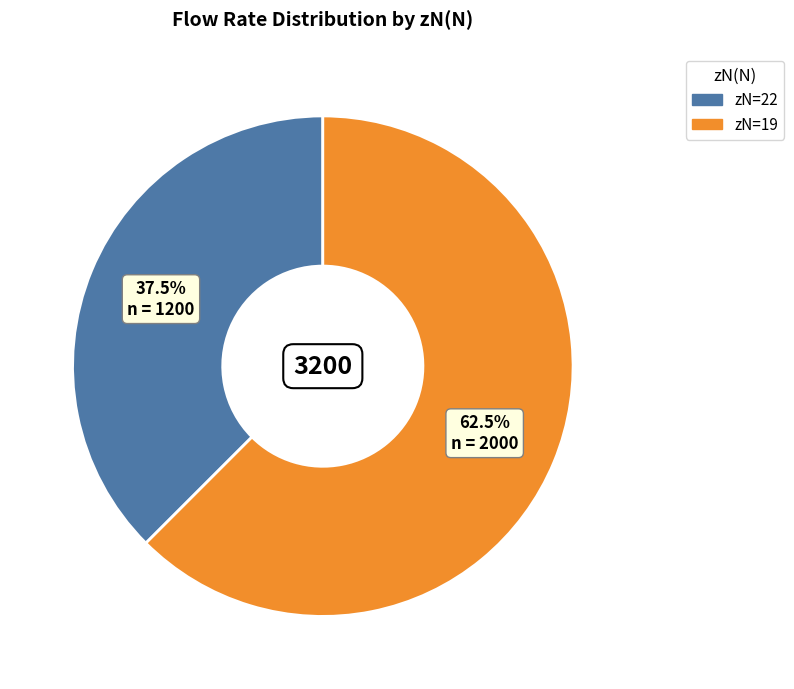

Is there any slice that represents more than half of the pie?

Yes